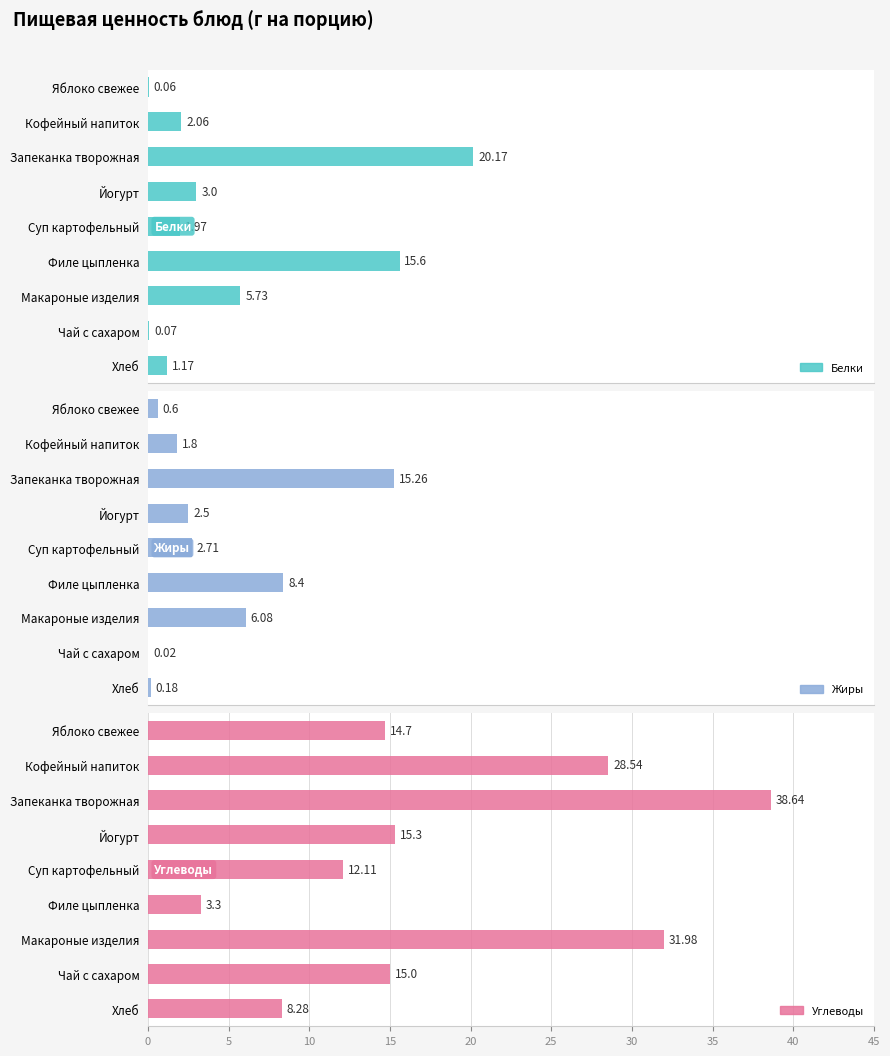

What is the total value across all series at Яблоко свежее?

15.4